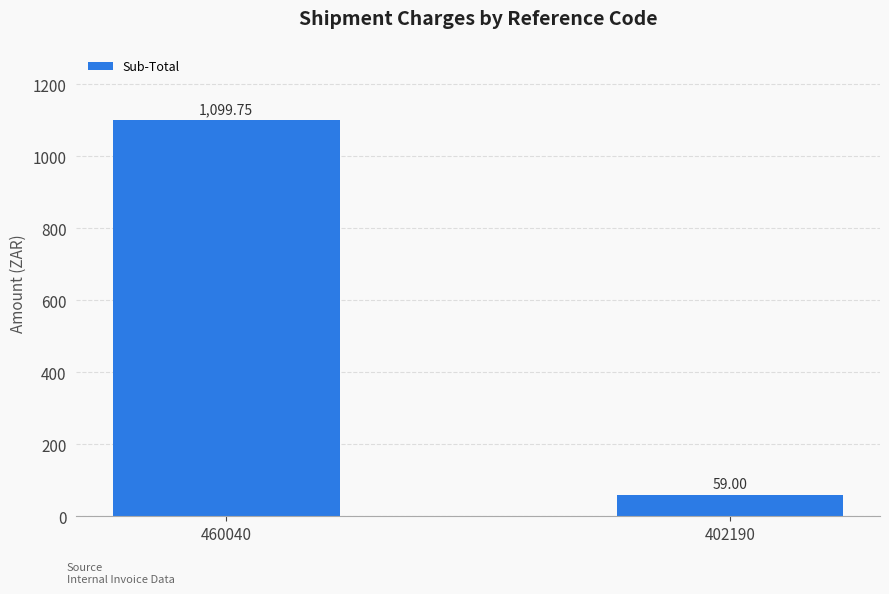

What is the ratio of the value at 402190 to the value at 460040?

0.1